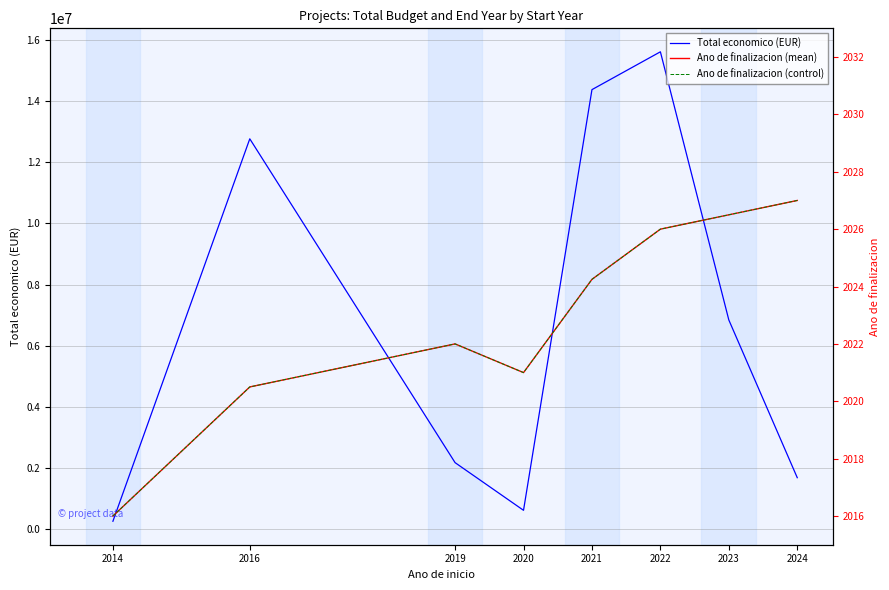

True or false: Total economico (EUR) and Ano de finalizacion (control) intersect in this chart.

False